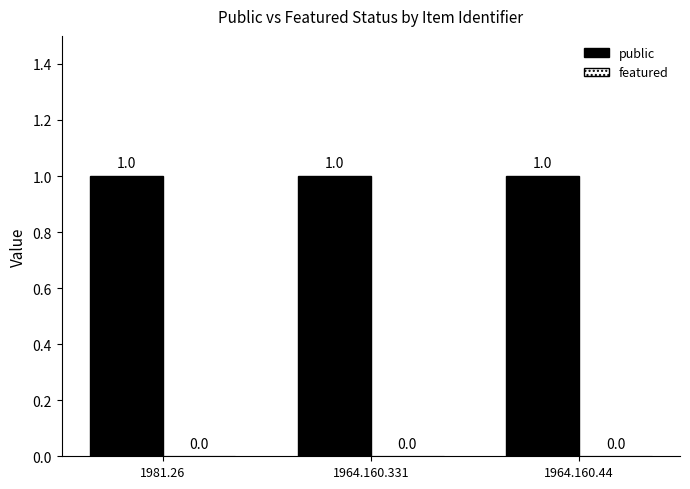

Reading left to right, extract all data points from this chart.

public: 1981.26=1	1964.160.331=1	1964.160.44=1
featured: 1981.26=0	1964.160.331=0	1964.160.44=0